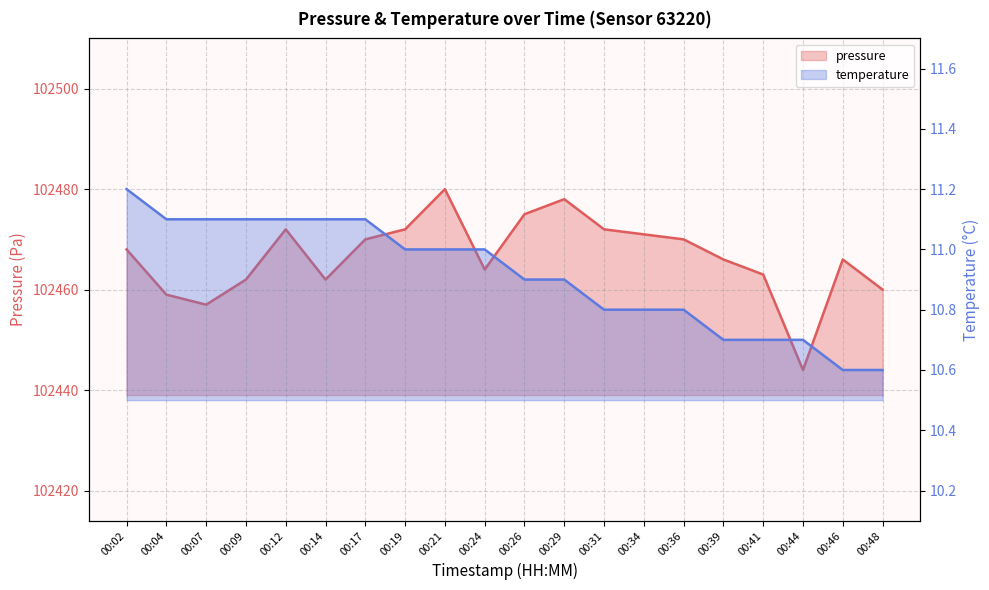

List the series in order of their peak value, lowest first.

temperature, pressure